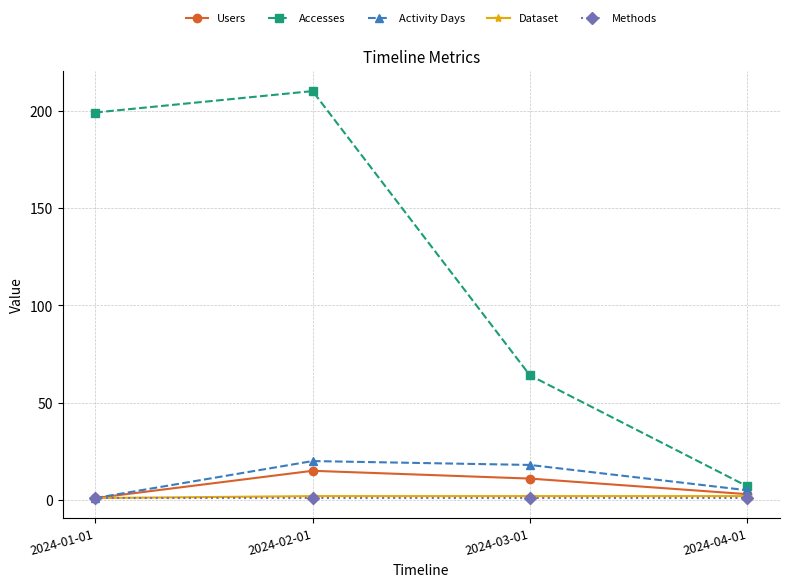

What is the label of the 3rd point from the left?

2024-03-01